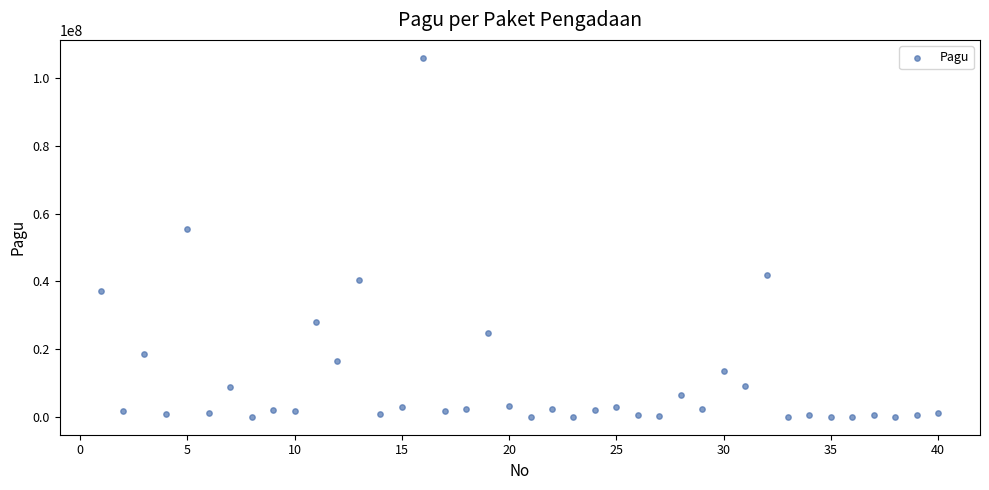

What is the range of Y values (max minus min)?

106007300